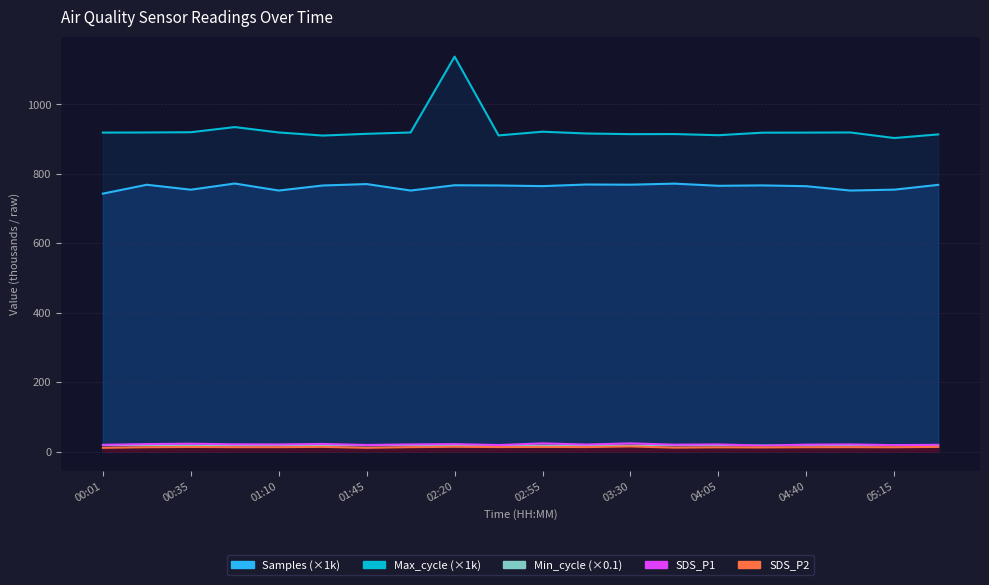

True or false: SDS_P2 and Samples cross at least once.

False